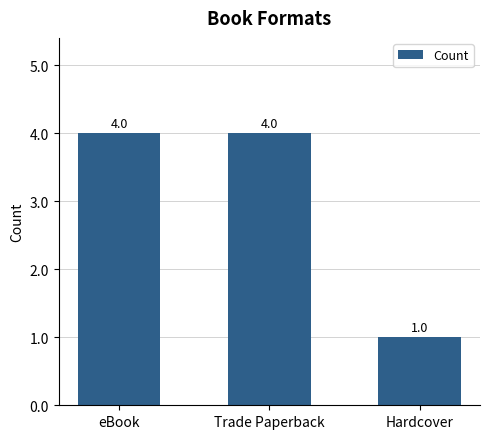

What position from the left is eBook?

1